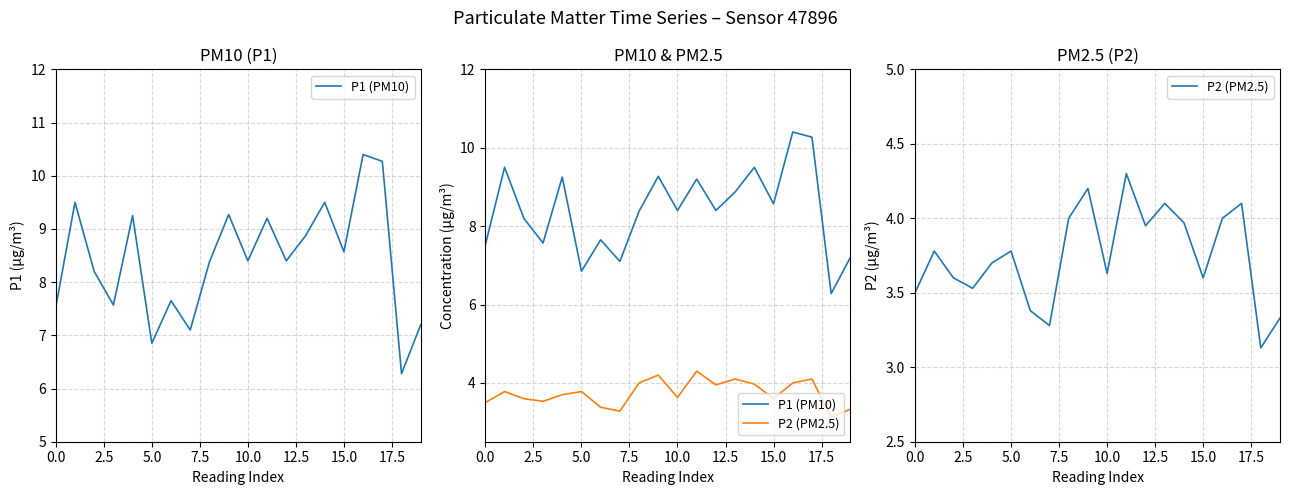

Between 17.5 and 18, which is larger?

17.5